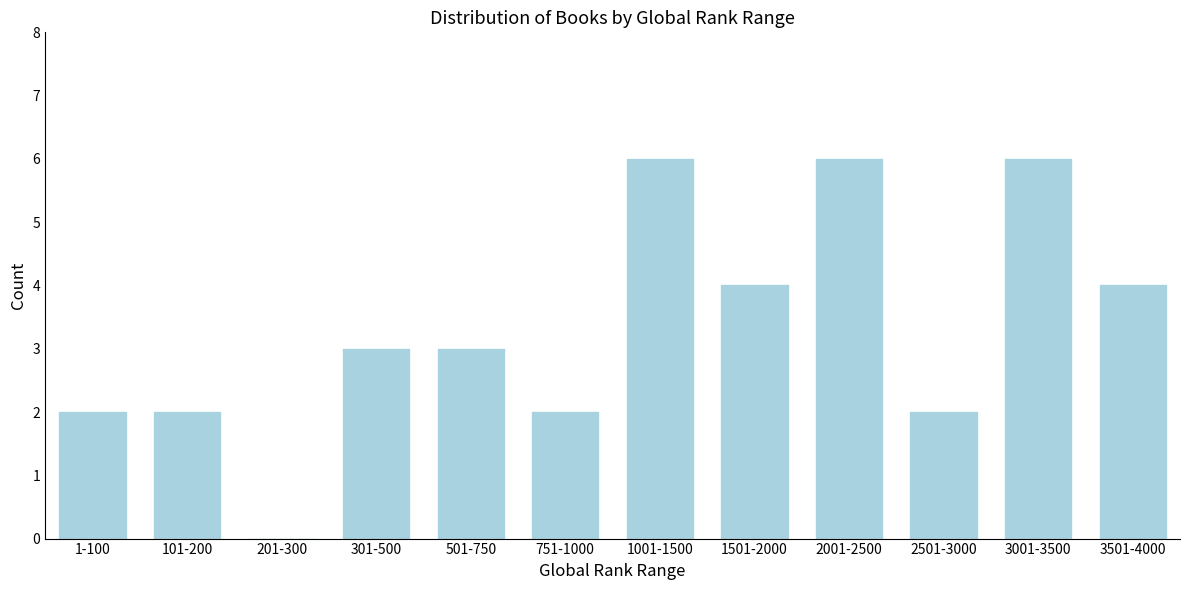

Reading left to right, transcribe all the data shown in this chart.

1-100=2	101-200=2	201-300=0	301-500=3	501-750=3	751-1000=2	1001-1500=6	1501-2000=4	2001-2500=6	2501-3000=2	3001-3500=6	3501-4000=4